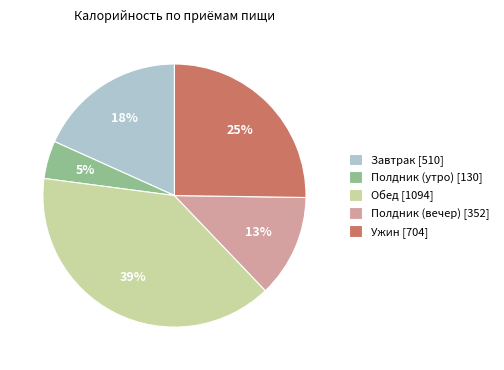

To the nearest percent, what is the combined percentage of Обед [1094] and Полдник (вечер) [352]?

52%